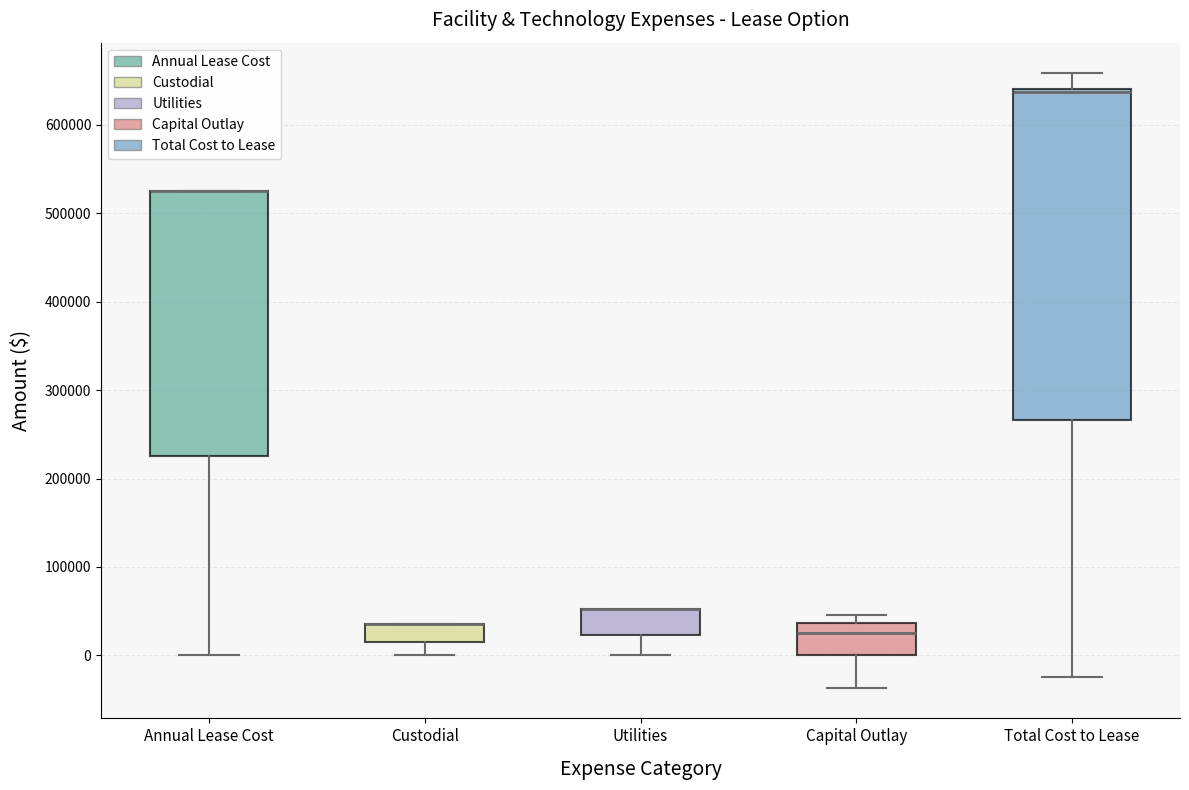

Reading left to right, transcribe this box plot: for each box, give where its median line is, the range the box spans, and where its two whiskers end, as read against the y-axis. The values are not printed on the chart, so give them approximately, as read against the axis.

Annual Lease Cost: median 530000 (drawn on the box's upper edge), box 230000 to 530000, whiskers 0 to 530000
Custodial: median 40000 (drawn on the box's upper edge), box 20000 to 40000, whiskers 0 to 40000
Utilities: median 50000 (drawn on the box's upper edge), box 20000 to 50000, whiskers 0 to 50000
Capital Outlay: median 30000, box 0 to 40000, whiskers -40000 to 50000
Total Cost to Lease: median 640000 (drawn on the box's upper edge), box 270000 to 640000, whiskers -20000 to 660000